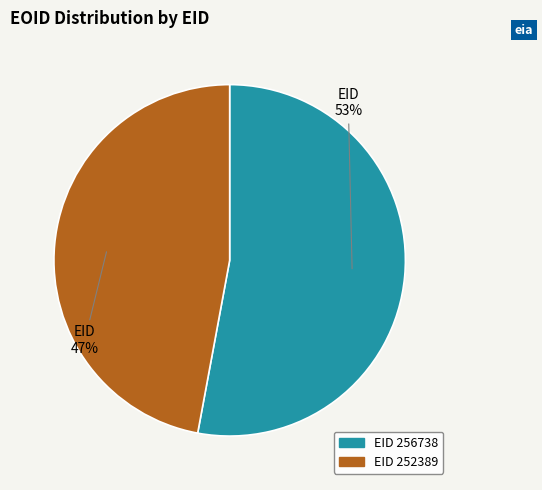

To the nearest percent, what is the average slice percentage?

50%